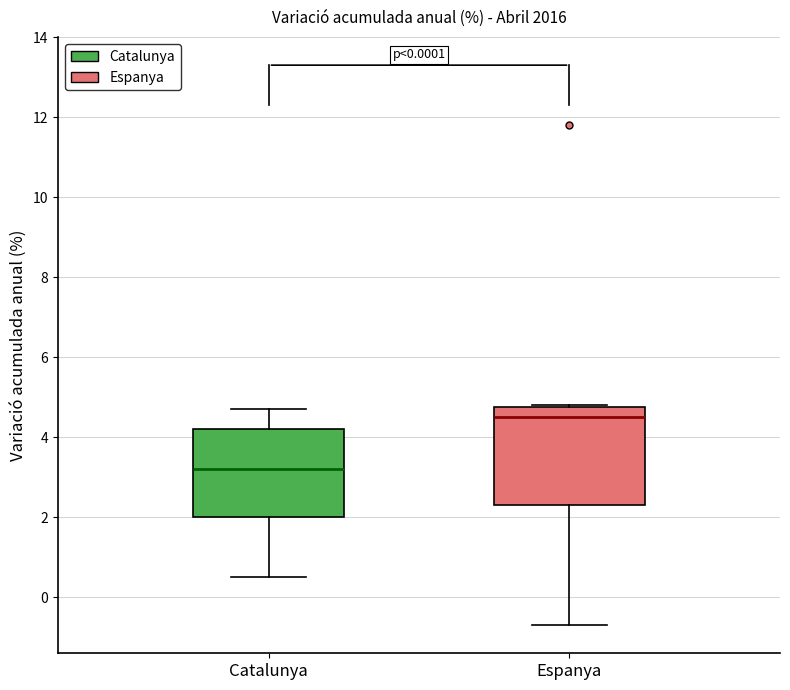

Reading left to right, read every box against the y-axis: the position of its median line, the range the box covers, and the ends of its whiskers. The values are not printed on the chart, so give them approximately, as read against the axis.

Catalunya: median 3.2, box 2.0 to 4.2, whiskers 0.6 to 4.8
Espanya: median 4.6, box 2.4 to 4.8, whiskers -0.6 to 4.8